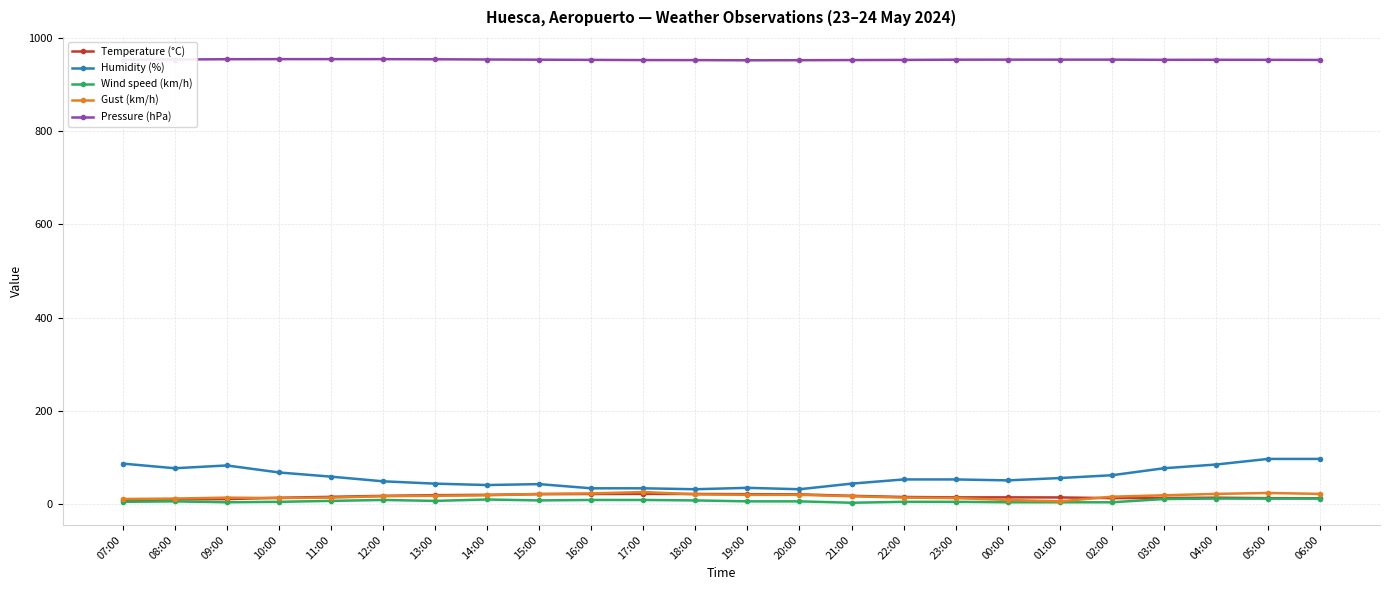

What is the minimum value for Pressure (hPa)?

951.8